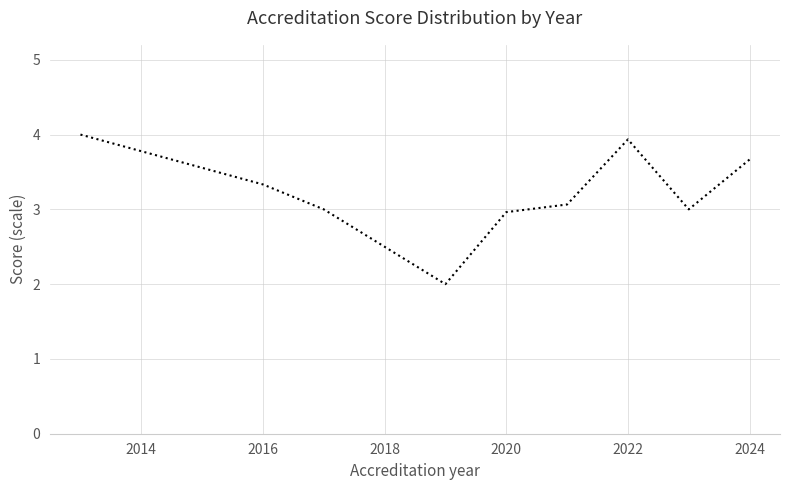

What is the smallest value displayed?

2.0